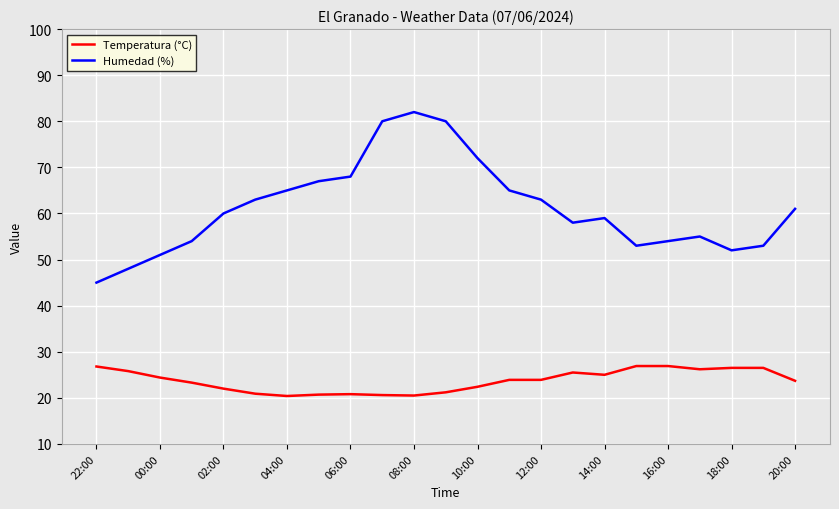

How many interior local valleys does the Humedad (%) series have?

3